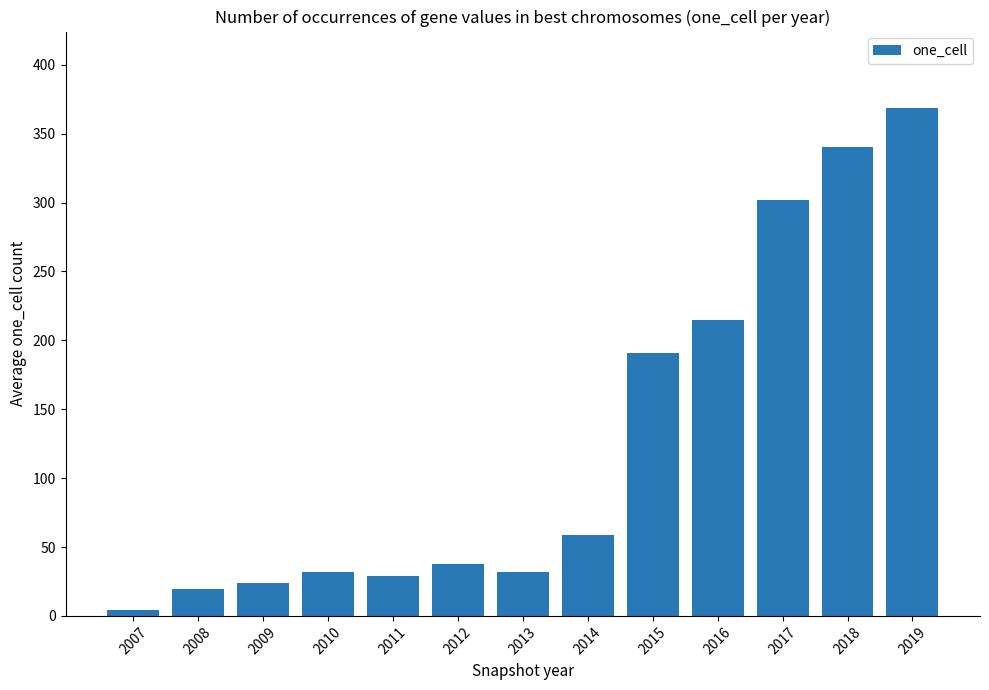

Is it true that the value at 2007 is 4.0?

True